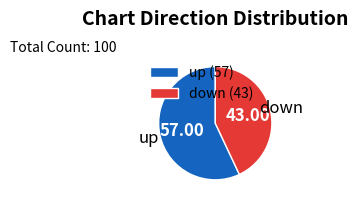

Approximately how many times larger is the value at down (43) compared to up (57)?

0.8